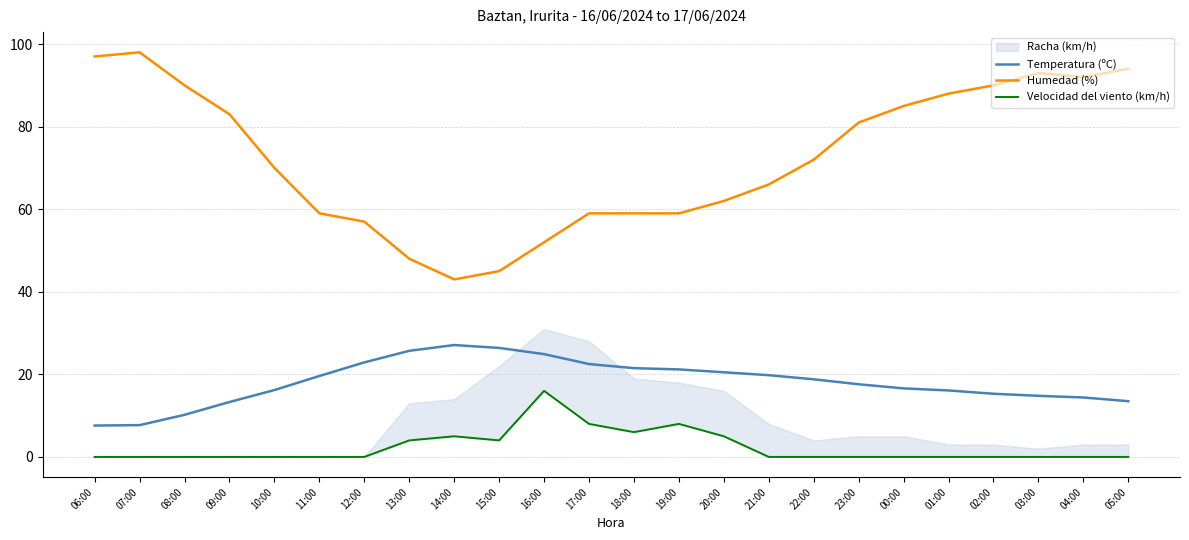

True or false: Temperatura (ºC) has a value of 17.6 at 23:00.

True